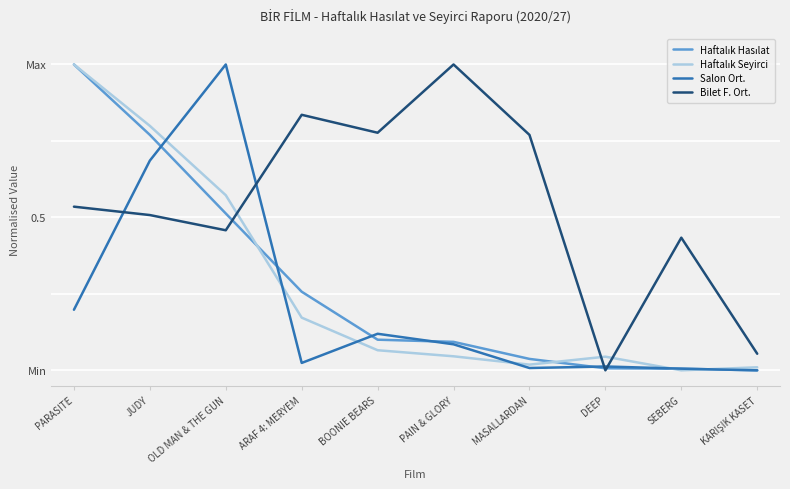

True or false: Bilet F. Ort. has more than 1 points higher than both neighbors.

True